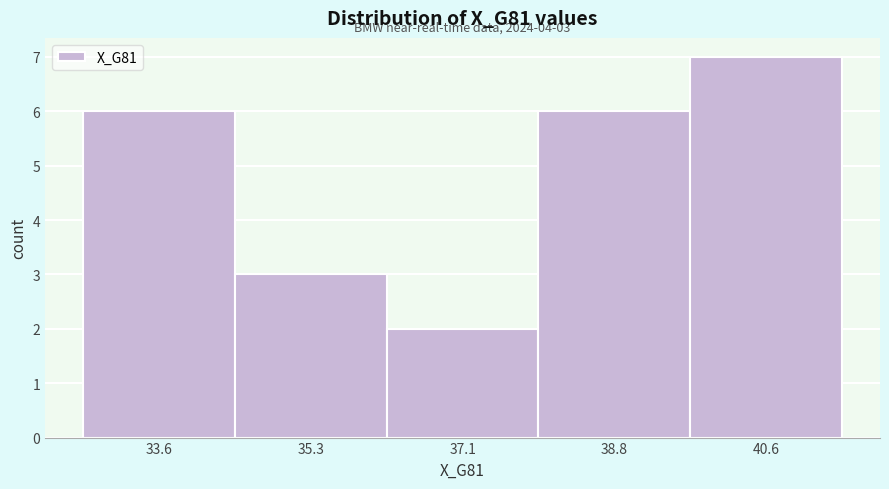

Which range on the x-axis has the tallest bar?

39.6 to 41.4